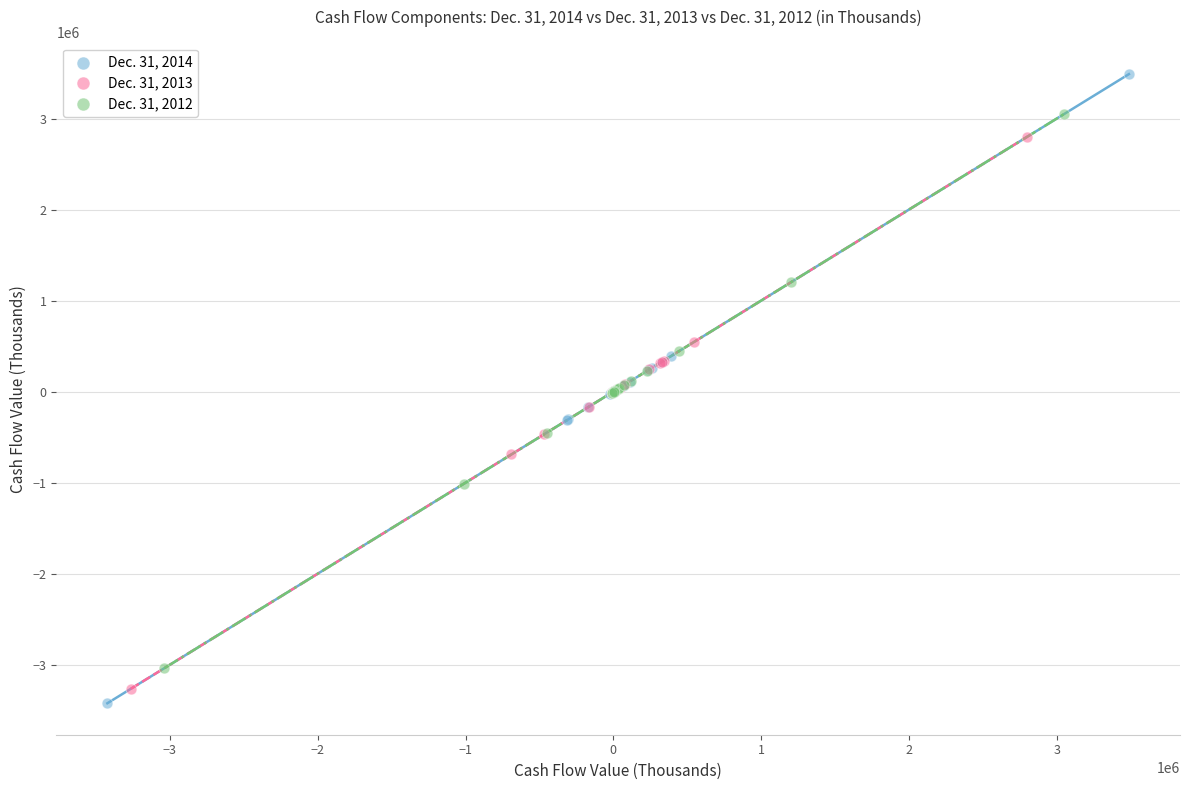

What are all the series names shown in the legend?

Dec. 31, 2014, Dec. 31, 2013, Dec. 31, 2012